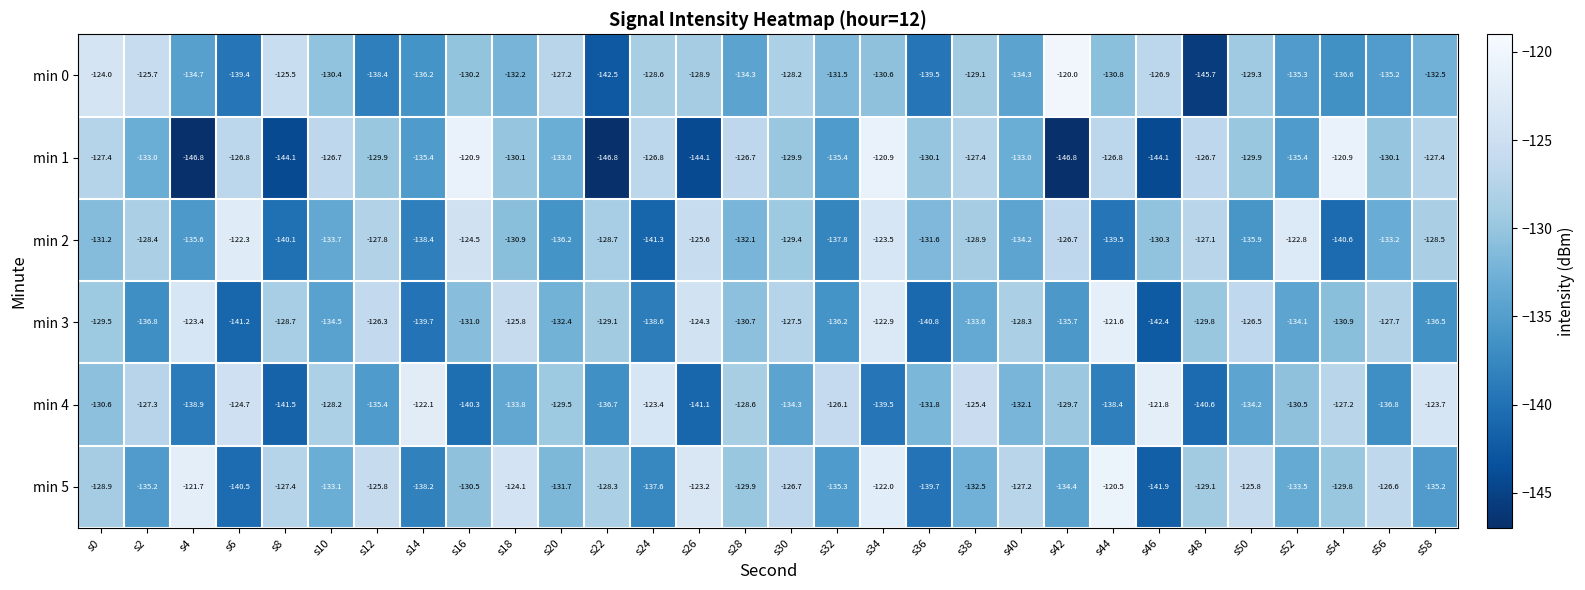

How many categories are shown in the chart?

30